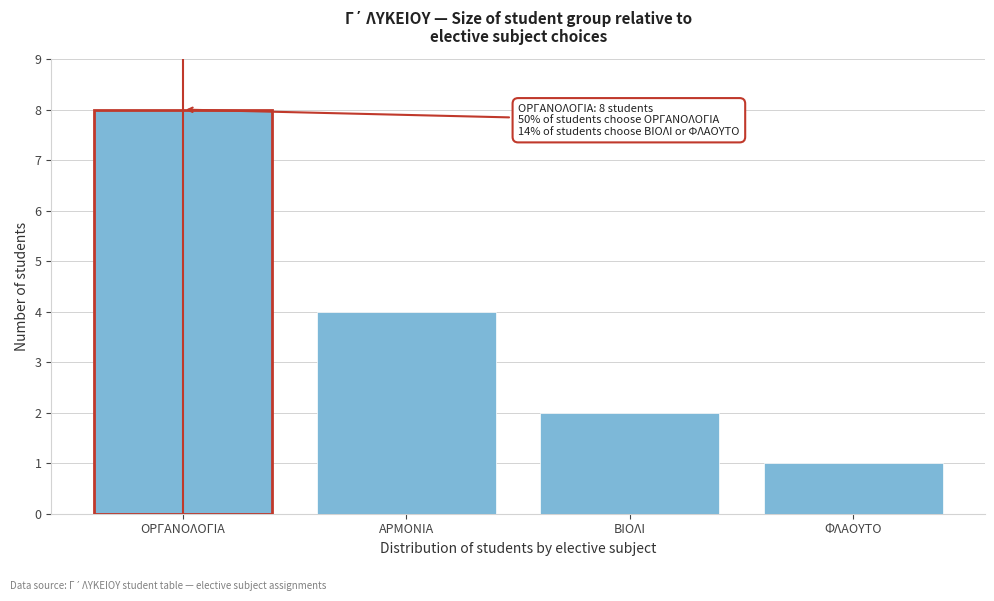

Reading right to left, what are all the values shown in this chart?

1	2	4	8